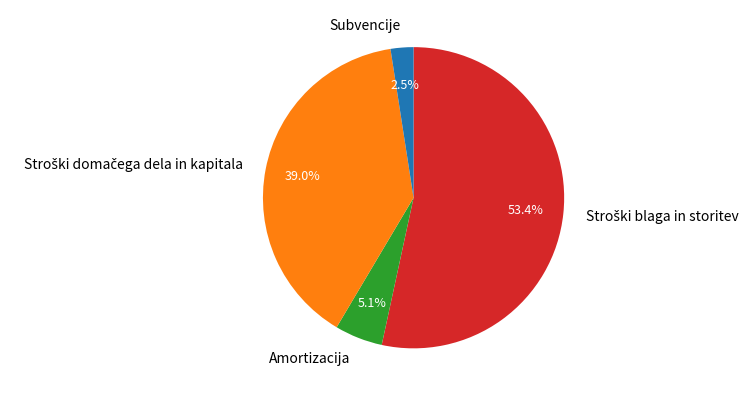

The Amortizacija slice represents 1% of the pie. True or false?

False